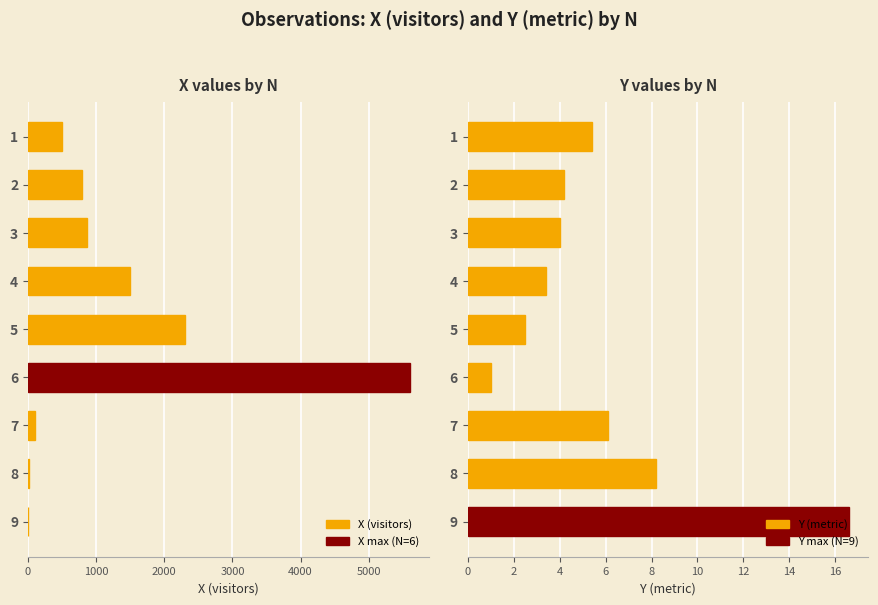

List the series in order of their overall mean, highest first.

X (visitors), Y (metric)